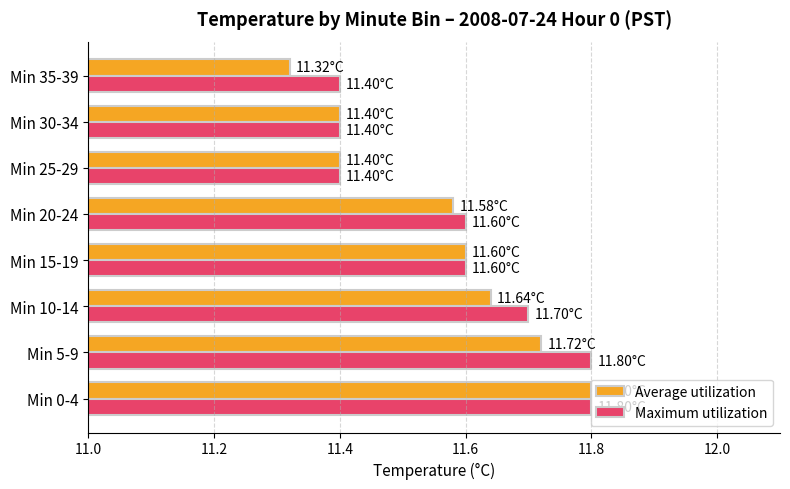

Between Min 20-24 and Min 25-29, which series saw the biggest shift?

Maximum utilization